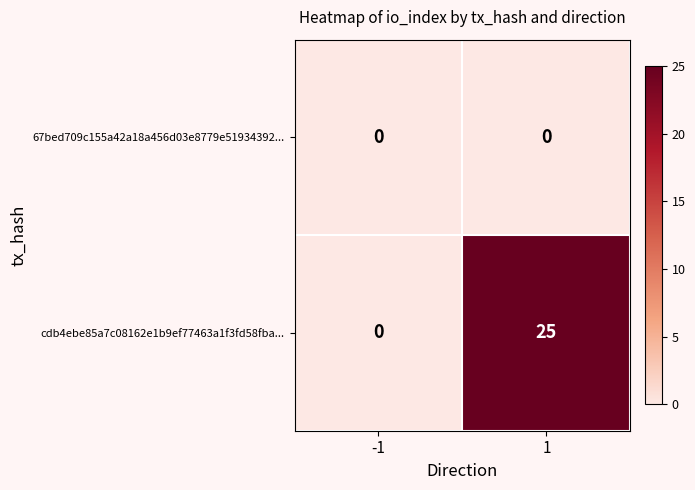

Reading left to right, extract all data points from this chart.

67bed709c155a42a18a456d03e8779e51934392...: -1=0	1=0
cdb4ebe85a7c08162e1b9ef77463a1f3fd58fba...: -1=0	1=25